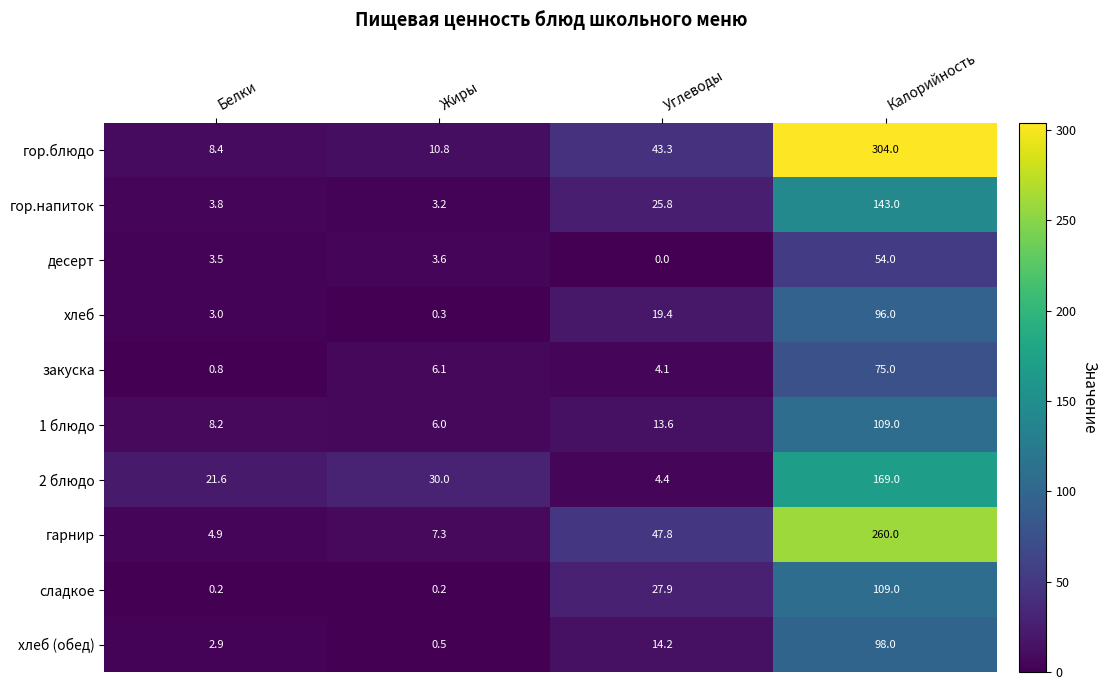

What is the difference between the maximum and minimum values in the сладкое series?

108.8